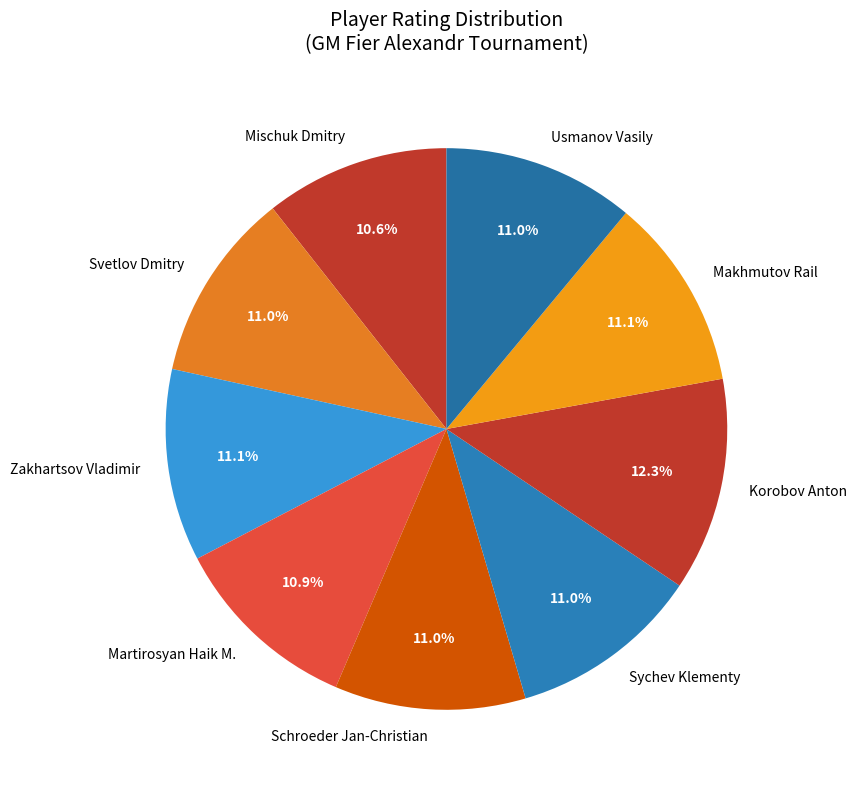

Is there a majority slice in this chart?

No